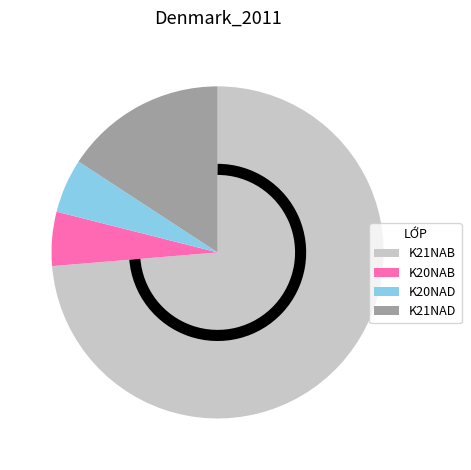

What is the largest slice in the pie chart?

K21NAB